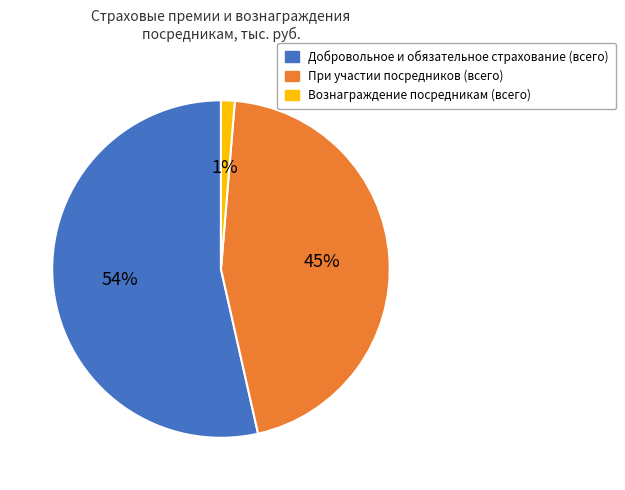

To the nearest percent, what is the combined percentage of Добровольное и обязательное страхование (всего) and При участии посредников (всего)?

99%